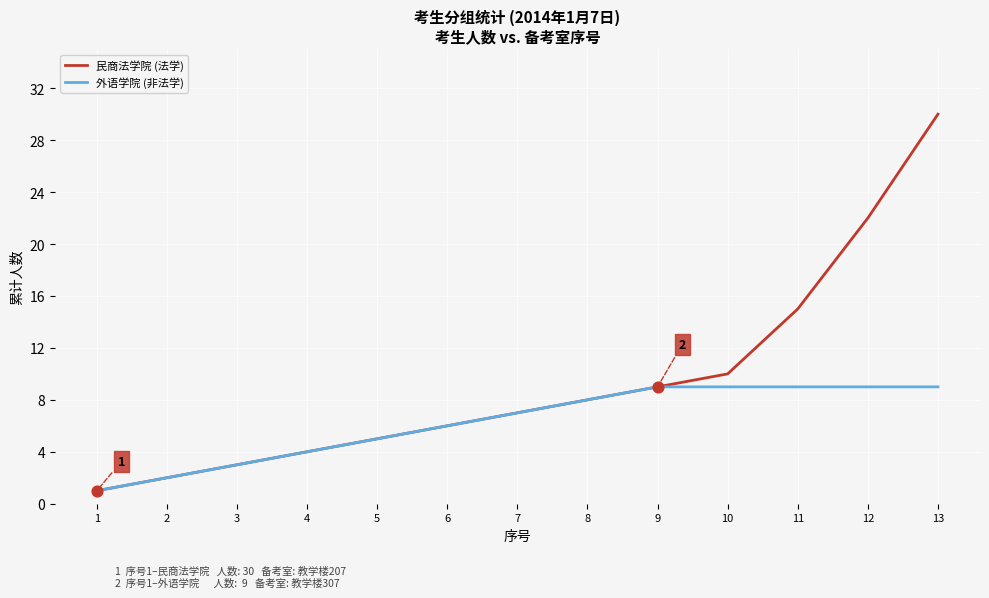

Which series changed the most between 3 and 12?

民商法学院 (法学)